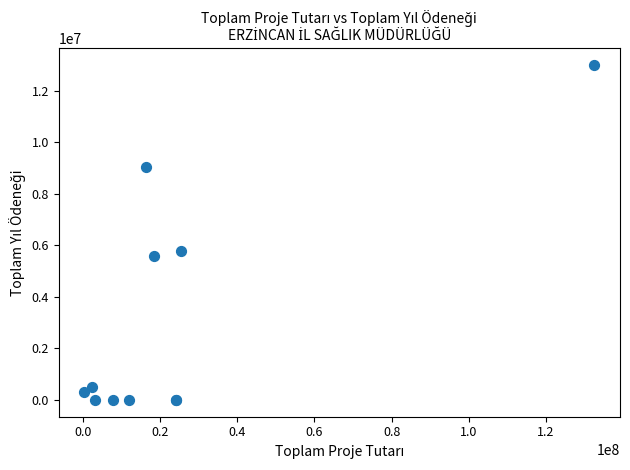

What Y value in the scatter plot is closest to 6501000?

5802075.8